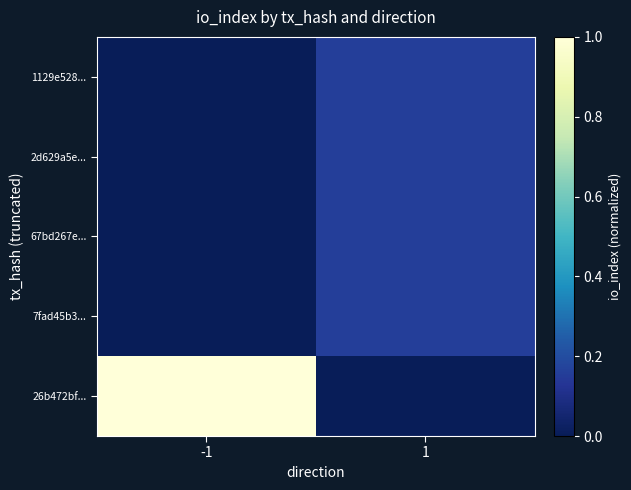

Reading right to left, list all the values displayed in this chart.

26b472bf...: 1=0.0	-1=1.0
7fad45b3...: 1=0.2	-1=0.0
67bd267e...: 1=0.2	-1=0.0
2d629a5e...: 1=0.2	-1=0.0
1129e528...: 1=0.2	-1=0.0